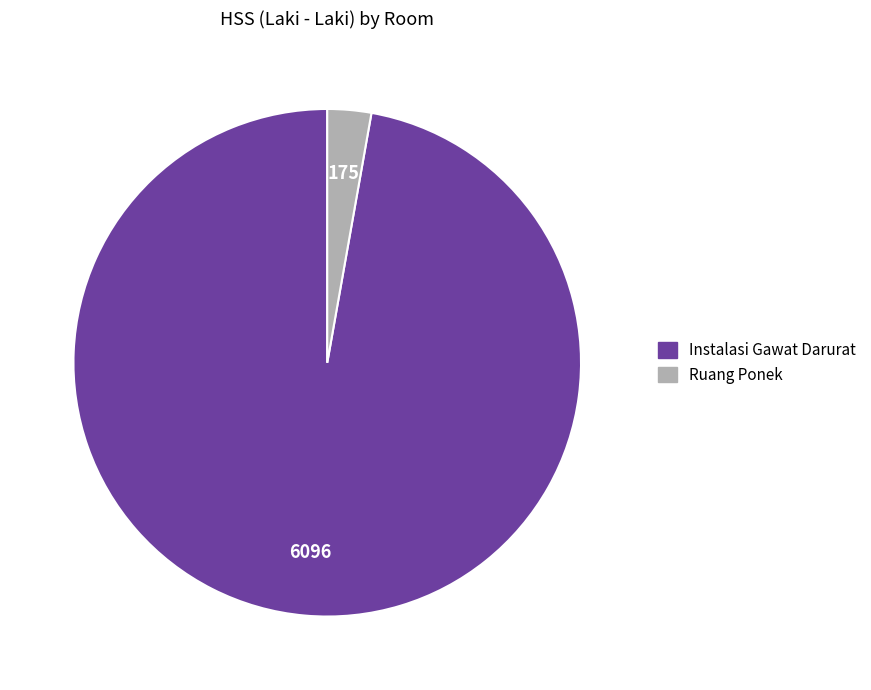

Rank the categories by value from highest to lowest.

Instalasi Gawat Darurat, Ruang Ponek